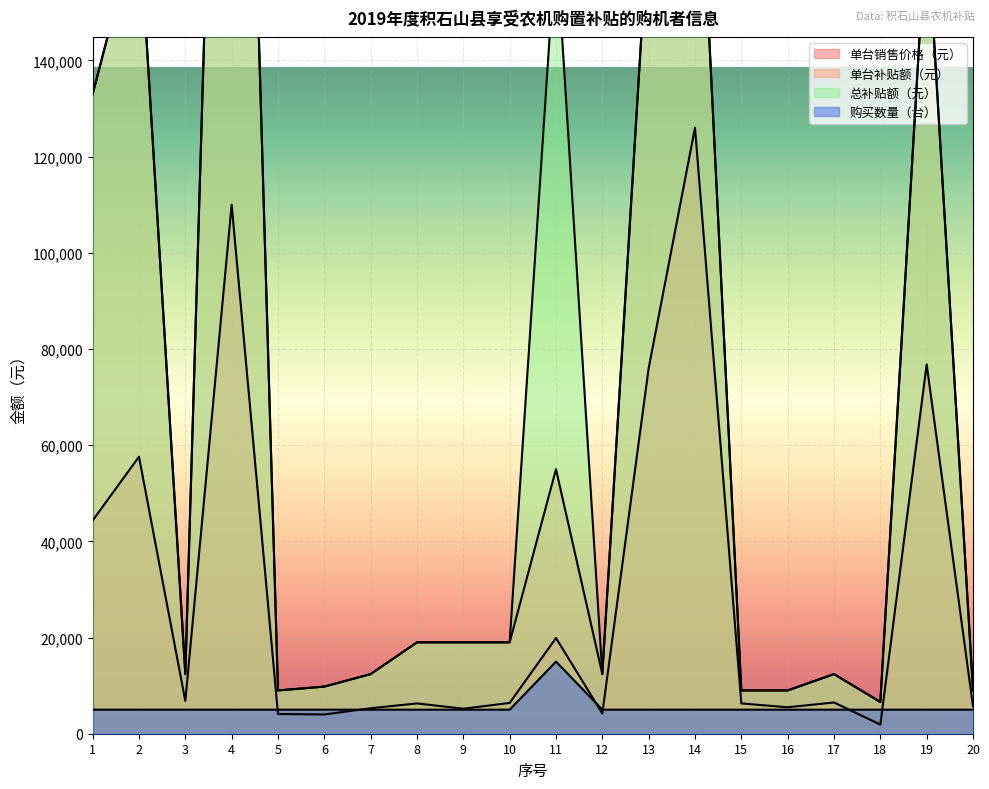

After their last crossing, which series has the higher values: 单台销售价格（元） or 购买数量（台）?

单台销售价格（元）